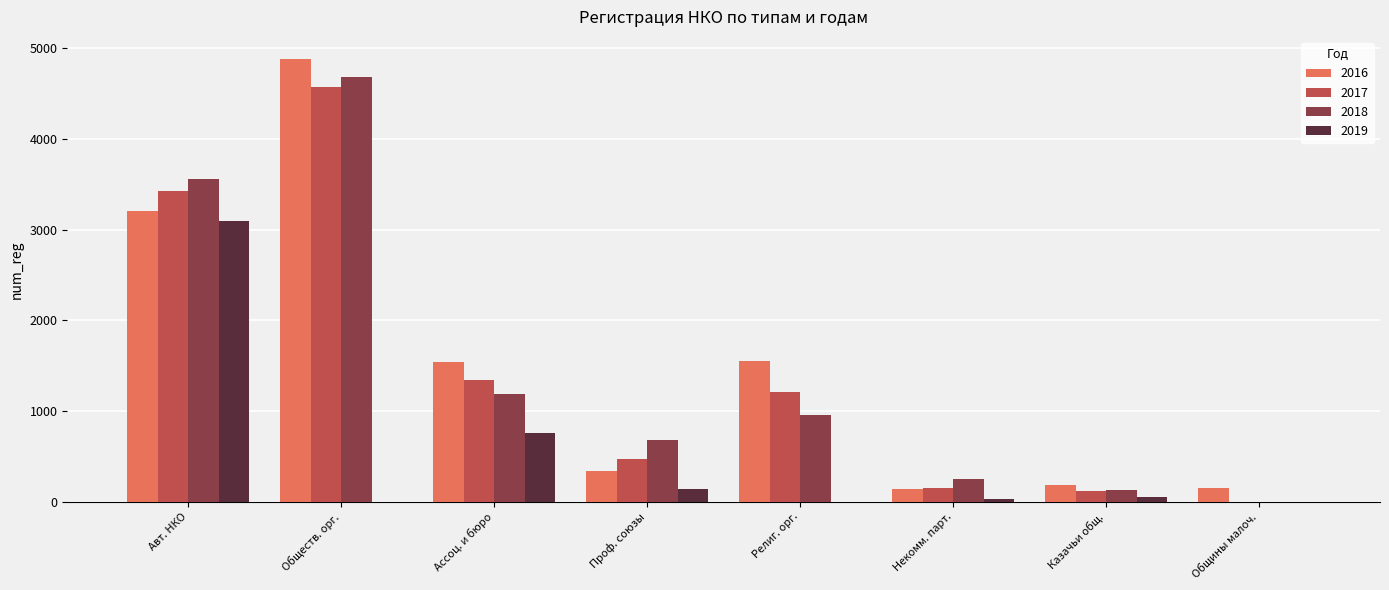

What is the maximum value for 2018?

4684